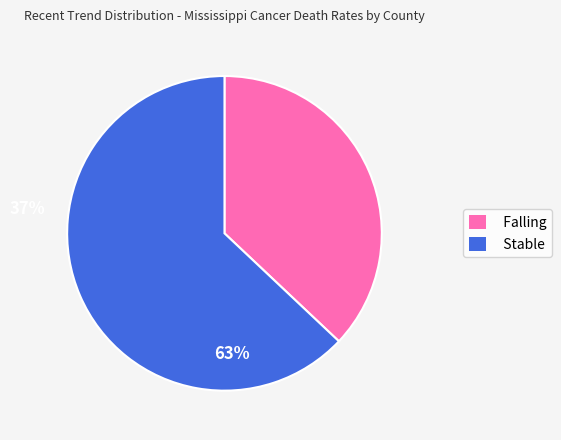

Which category accounts for the majority?

Stable